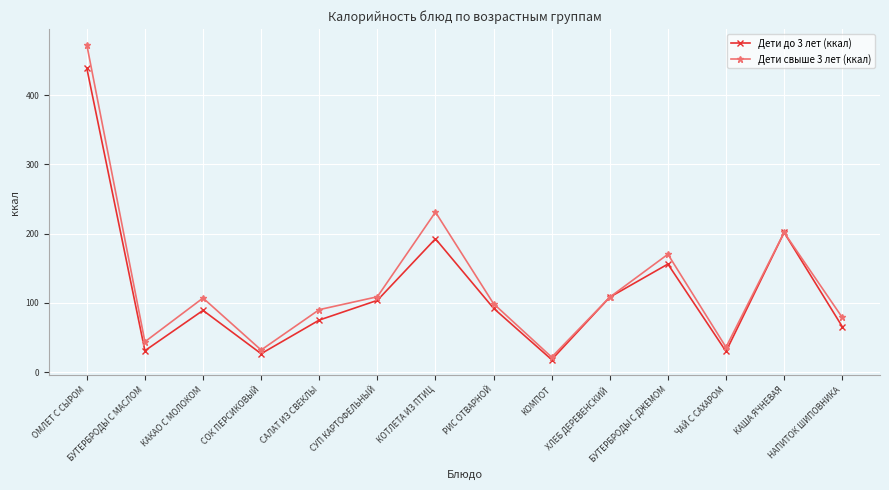

What is the label of the 14th point from the left?

НАПИТОК ШИПОВНИКА